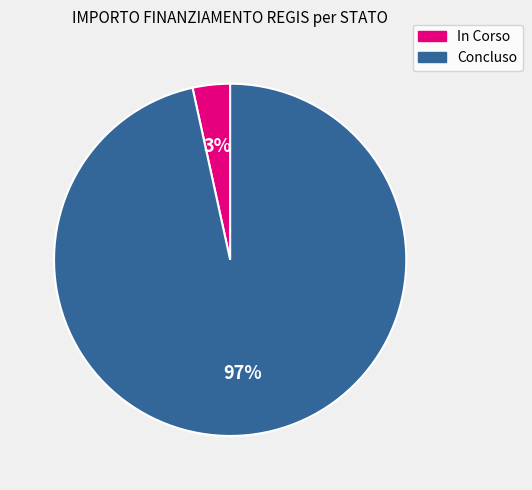

Does any single category account for the majority?

Yes